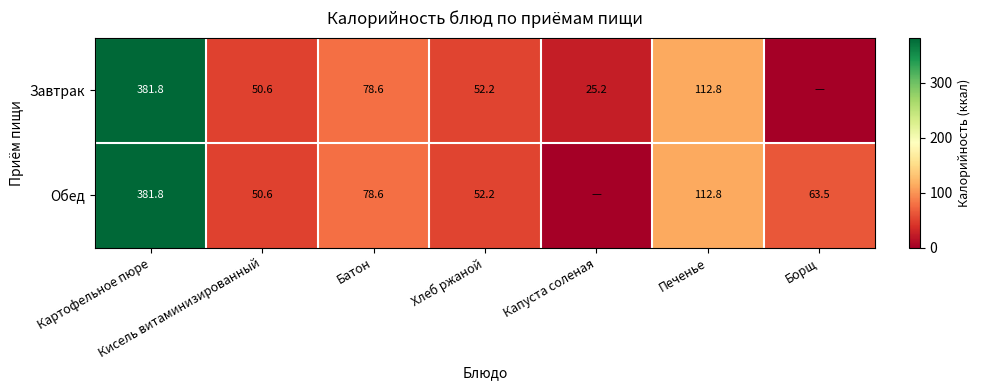

Is it true that Обед equals 26.2 at Борщ?

False